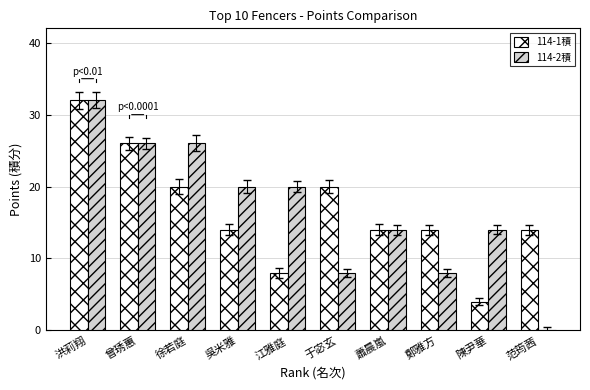

What is the maximum value for 114-2積?

32